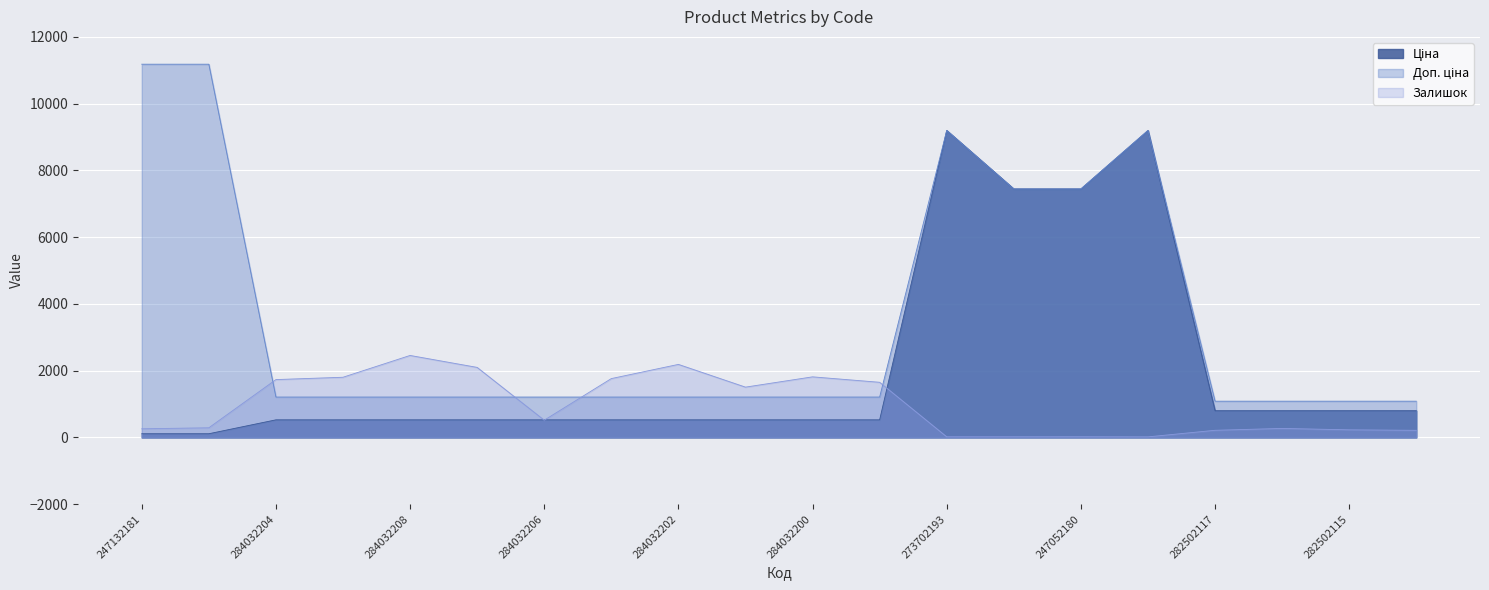

At which category is the sum across all series the highest?

273702193